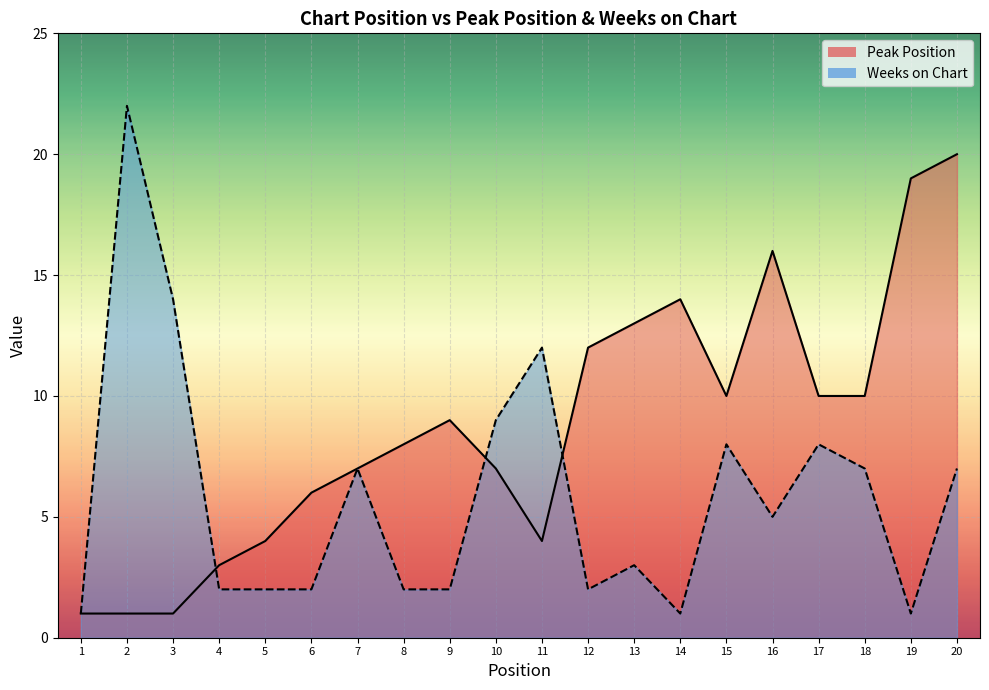

List the labels in order of Weeks on Chart value, smallest first.

1, 14, 19, 4, 5, 6, 8, 9, 12, 13, 16, 7, 18, 20, 15, 17, 10, 11, 3, 2